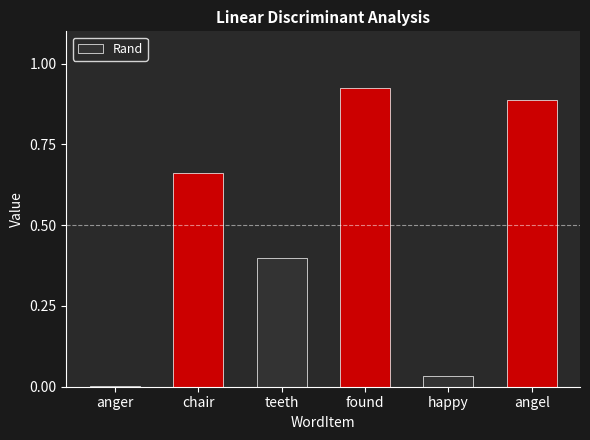

Between teeth and angel, which is larger?

angel